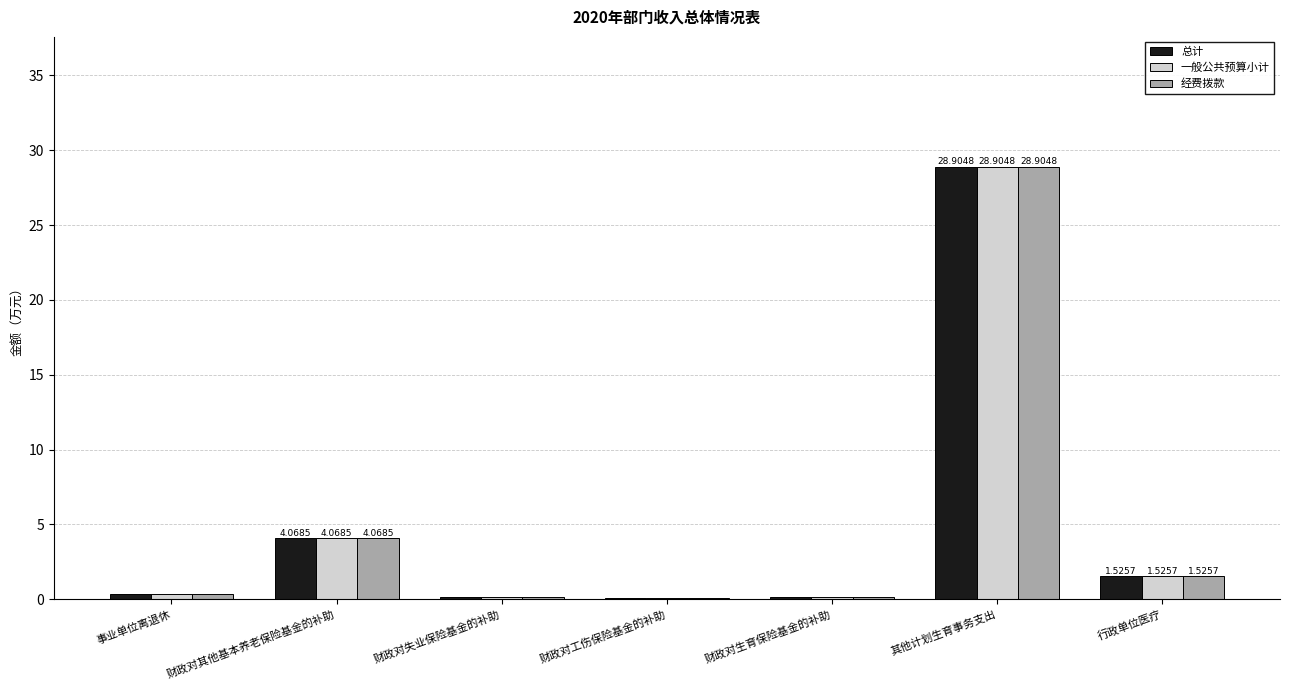

At which label is 经费拨款 closest to 14?

财政对其他基本养老保险基金的补助